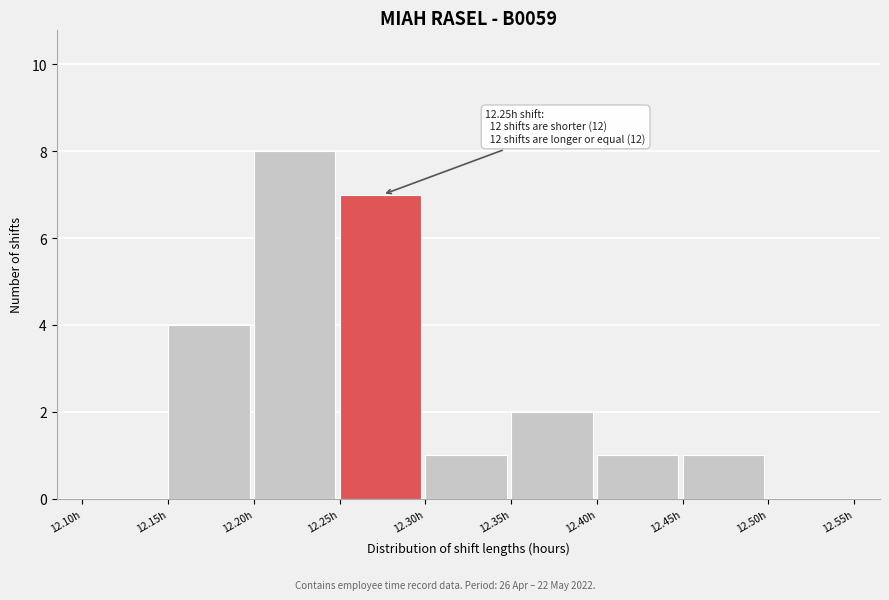

Which range on the x-axis has the tallest bar?

12.20 to 12.25